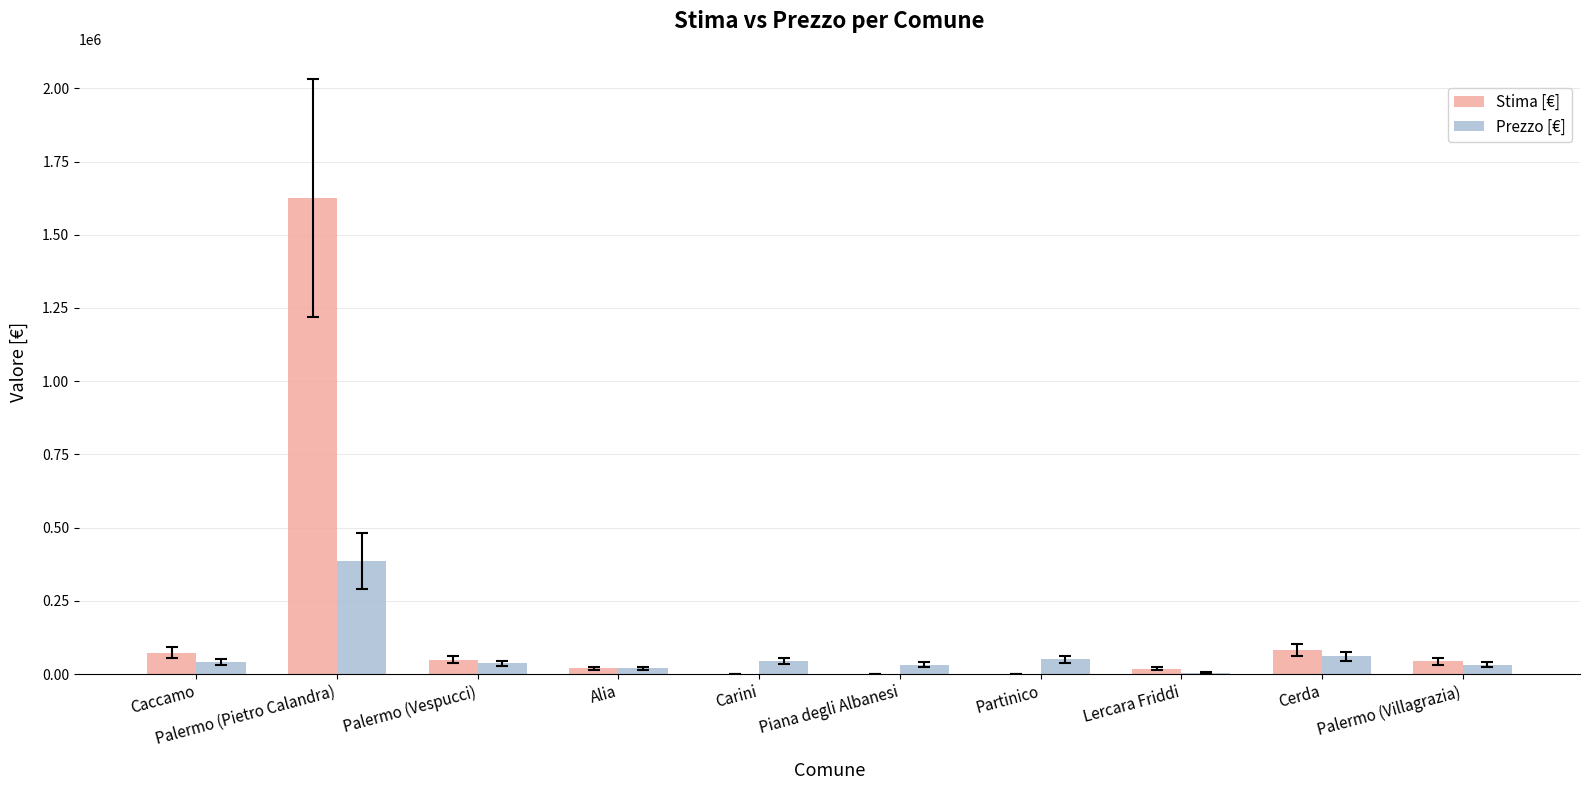

Count the number of categories in the chart.

10